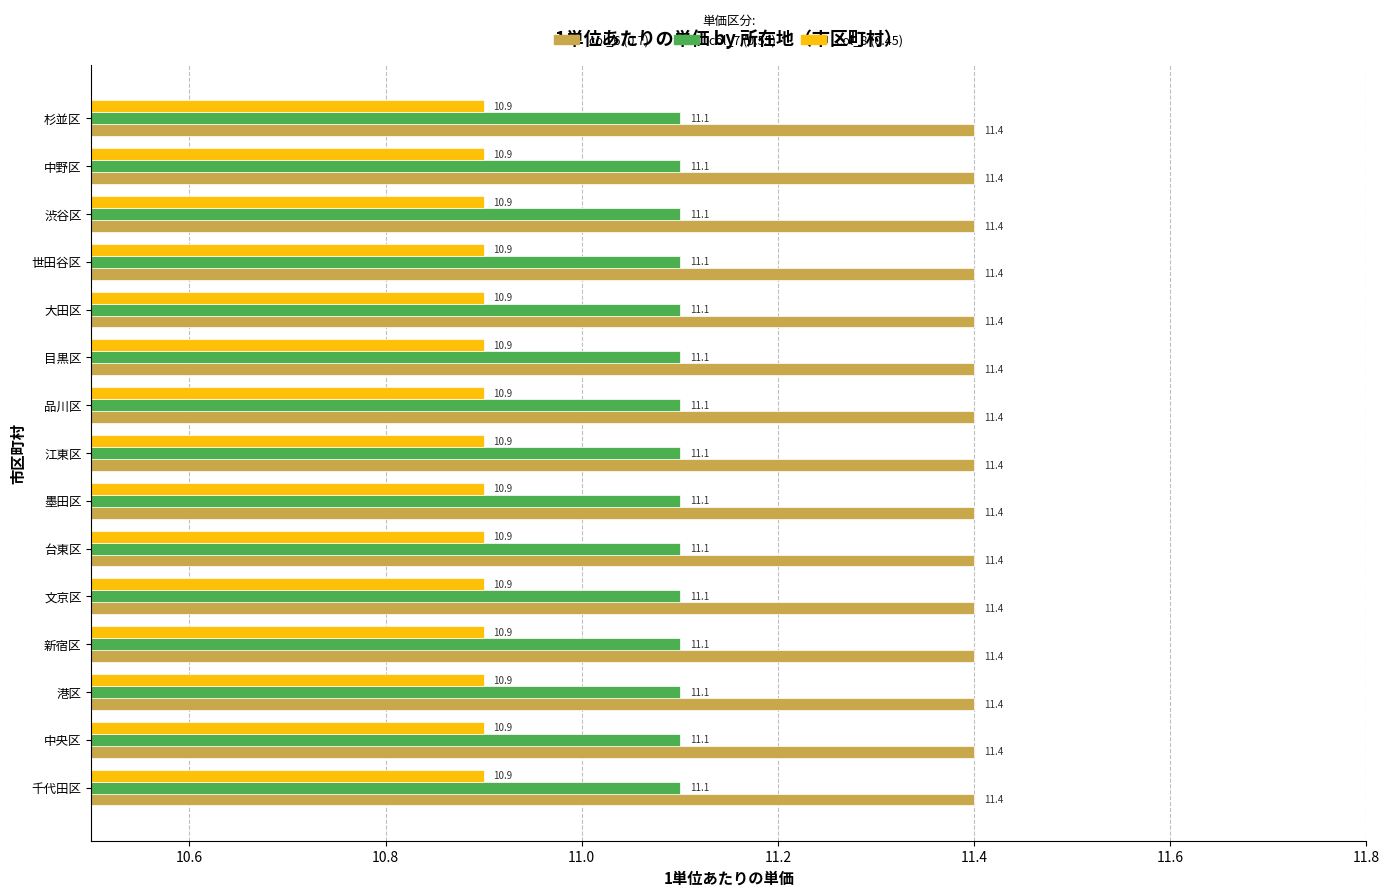

List the series in order of their peak value, lowest first.

col_8 (0.45), col_7 (0.55), col_6 (0.7)